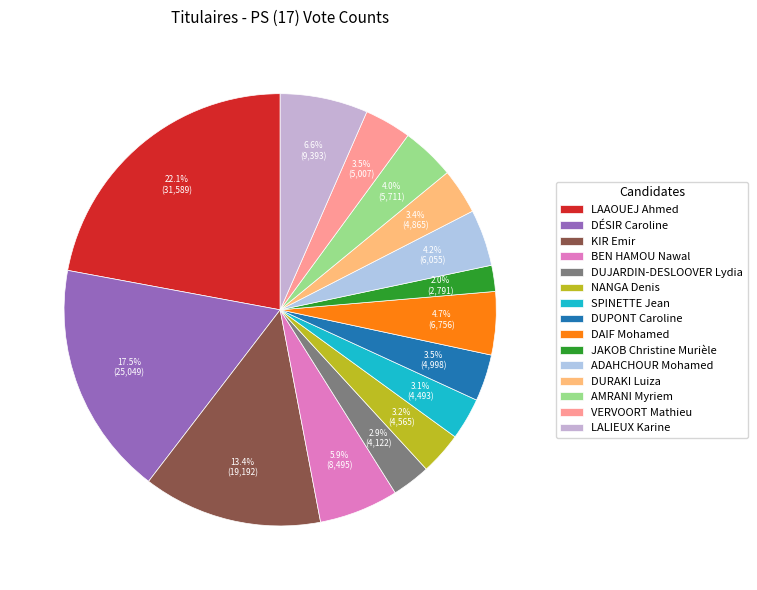

Approximately how many times larger is the value at DAIF Mohamed compared to DUJARDIN-DESLOOVER Lydia?

1.6